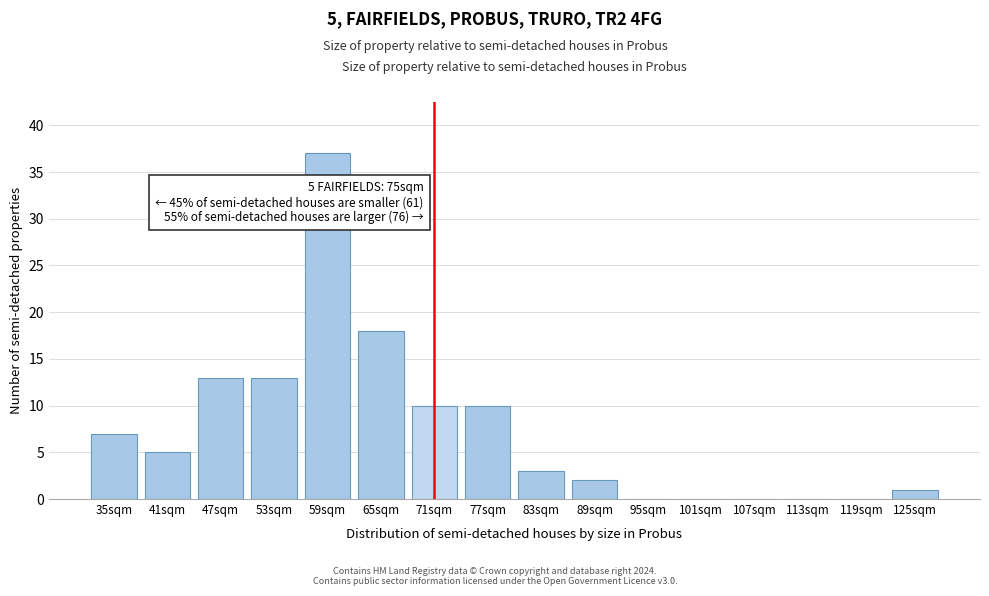

Reading right to left, extract all data points from this chart.

125sqm=1	119sqm=0	113sqm=0	107sqm=0	101sqm=0	95sqm=0	89sqm=2	83sqm=3	77sqm=10	71sqm=10	65sqm=18	59sqm=37	53sqm=13	47sqm=13	41sqm=5	35sqm=7